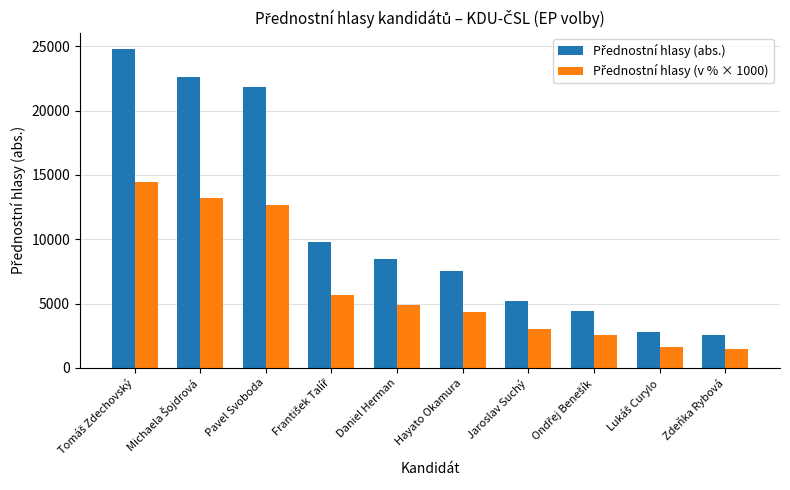

What is the spread (max minus min) of values at Pavel Svoboda?

9121